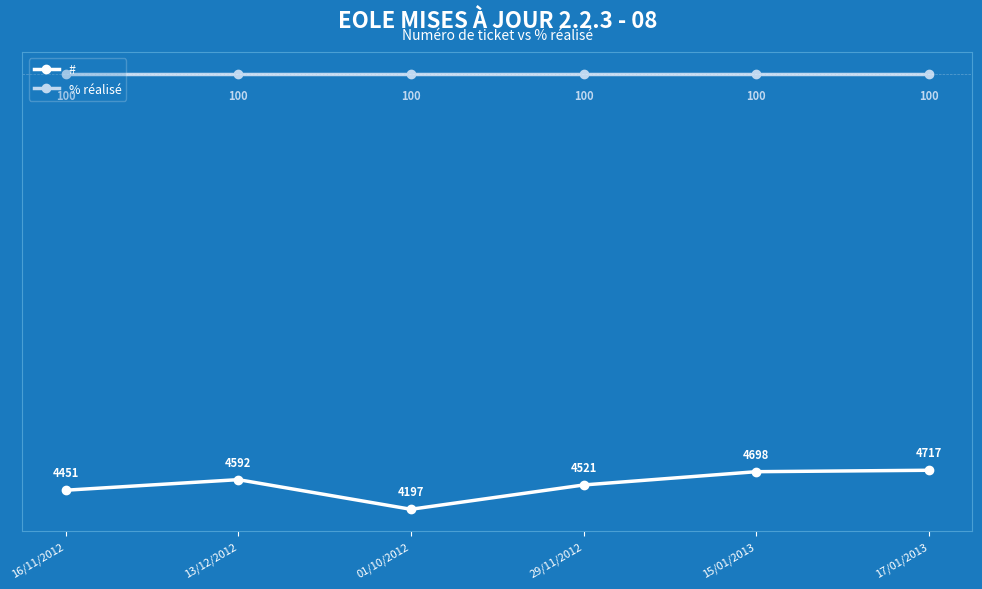

At 17/01/2013, list the series in order from largest to smallest.

% réalisé, #